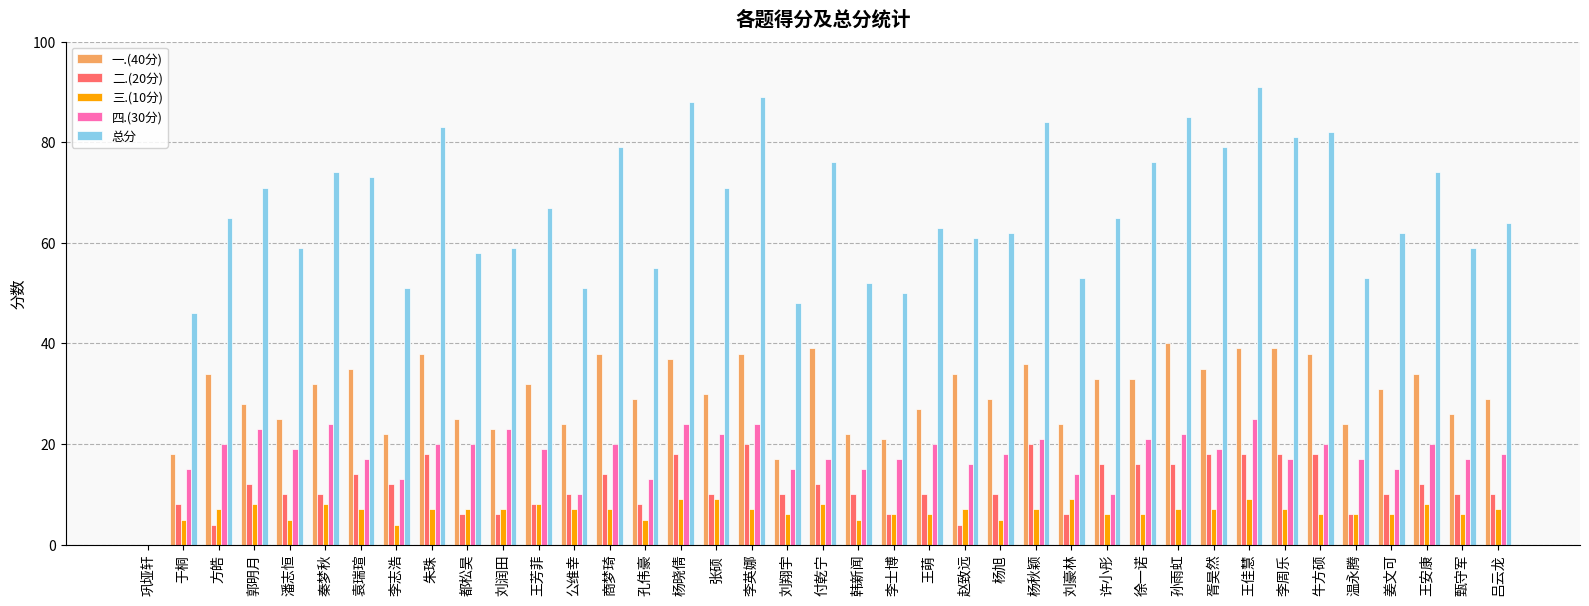

Reading left to right, what are all the values shown in this chart?

一.(40分): 0	18	34	28	25	32	35	22	38	25	23	32	24	38	29	37	30	38	17	39	22	21	27	34	29	36	24	33	33	40	35	39	39	38	24	31	34	26	29
二.(20分): 0	8	4	12	10	10	14	12	18	6	6	8	10	14	8	18	10	20	10	12	10	6	10	4	10	20	6	16	16	16	18	18	18	18	6	10	12	10	10
三.(10分): 0	5	7	8	5	8	7	4	7	7	7	8	7	7	5	9	9	7	6	8	5	6	6	7	5	7	9	6	6	7	7	9	7	6	6	6	8	6	7
四.(30分): 0	15	20	23	19	24	17	13	20	20	23	19	10	20	13	24	22	24	15	17	15	17	20	16	18	21	14	10	21	22	19	25	17	20	17	15	20	17	18
总分: 0	46	65	71	59	74	73	51	83	58	59	67	51	79	55	88	71	89	48	76	52	50	63	61	62	84	53	65	76	85	79	91	81	82	53	62	74	59	64